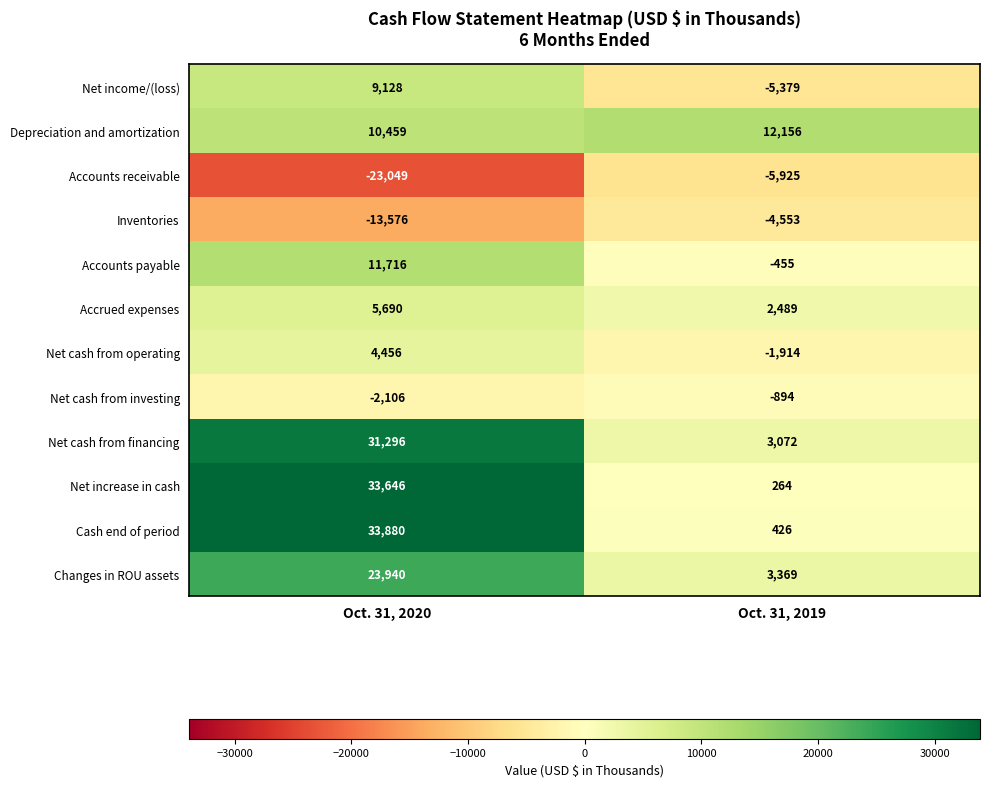

Reading left to right, extract all data points from this chart.

Net income/(loss): 9128	-5379
Depreciation and amortization: 10459	12156
Accounts receivable: -23049	-5925
Inventories: -13576	-4553
Accounts payable: 11716	-455
Accrued expenses: 5690	2489
Net cash from operating: 4456	-1914
Net cash from investing: -2106	-894
Net cash from financing: 31296	3072
Net increase in cash: 33646	264
Cash end of period: 33880	426
Changes in ROU assets: 23940	3369